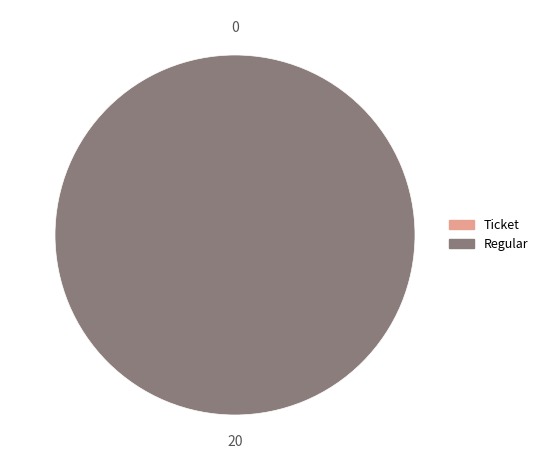

Rank the categories by value from highest to lowest.

Regular, Ticket